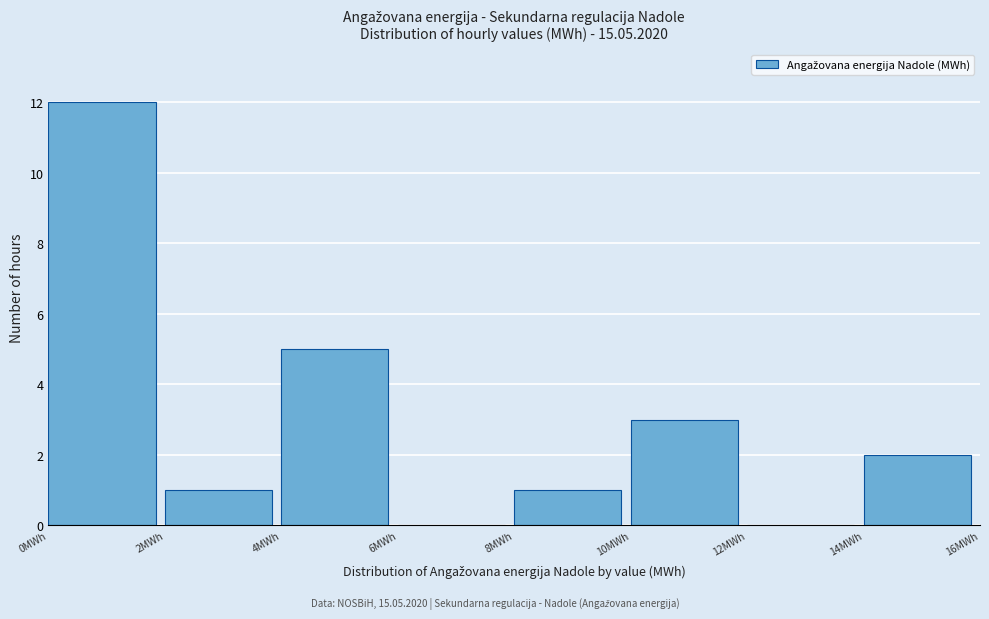

What is the height of the bar covering 2 to 4 on the x-axis? The values are not printed on the chart, so give them approximately, as read against the axis.

1